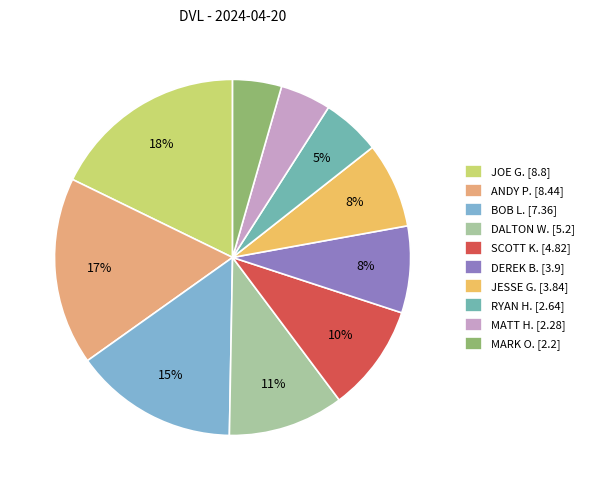

True or false: MATT H. accounts for 5% of the total.

True